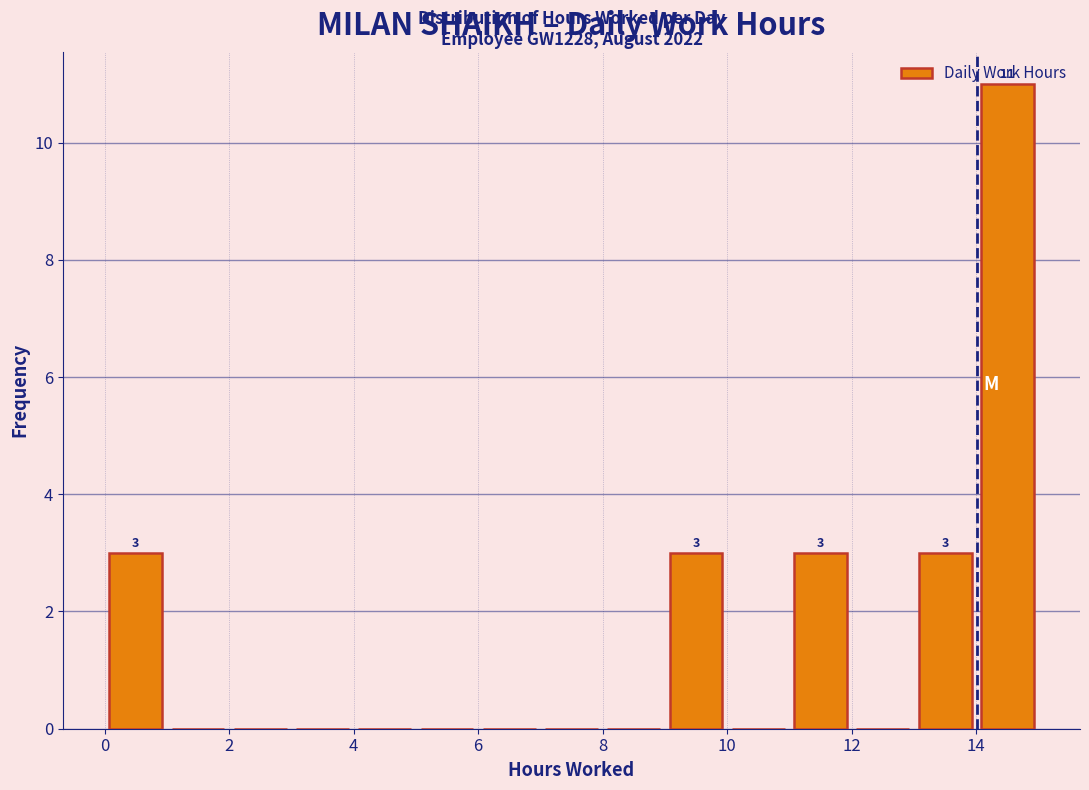

Which range on the x-axis has the tallest bar?

14 to 15